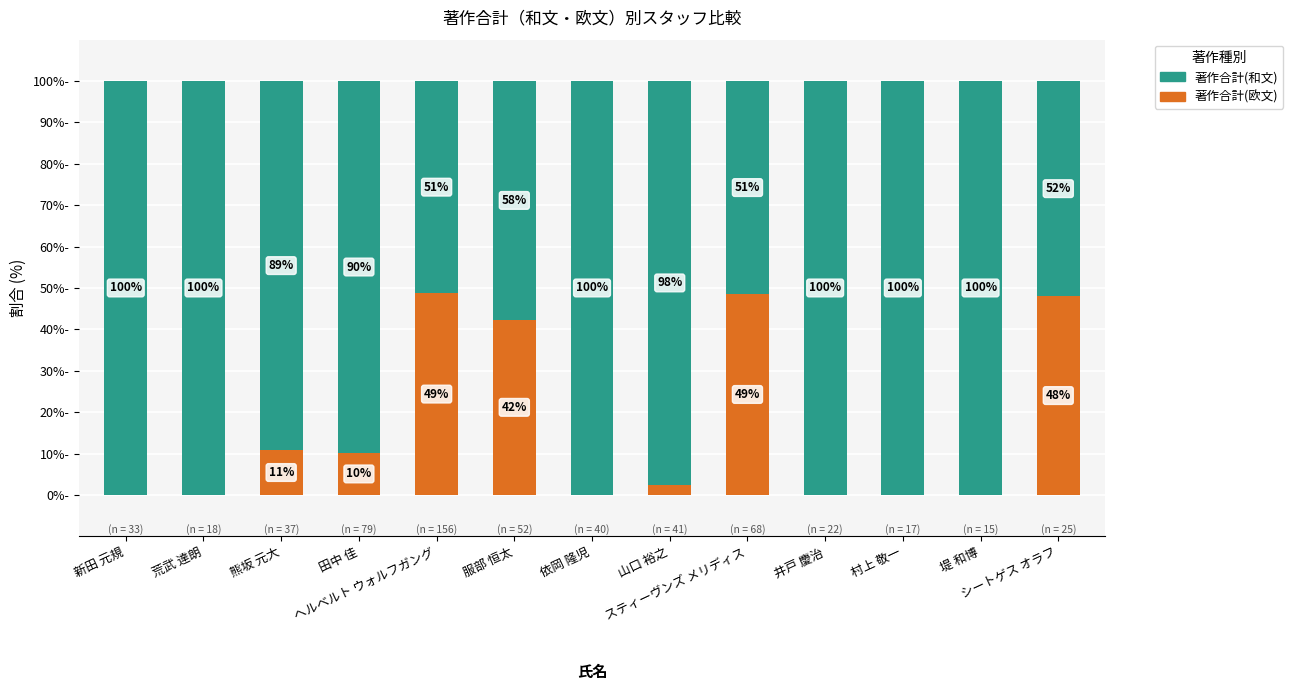

At which label is 著作合計(和文) closest to 75?

熊坂 元大